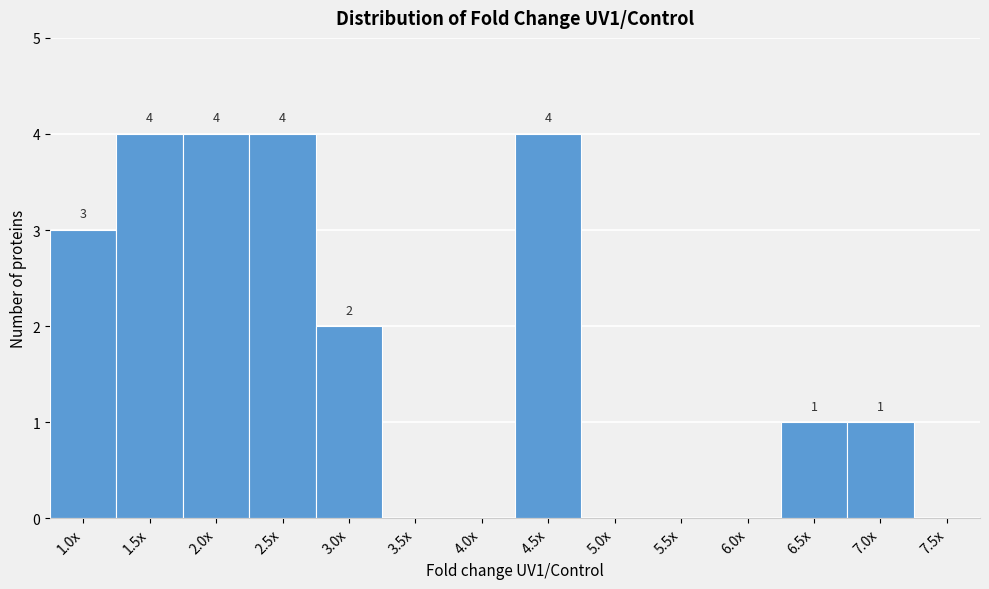

Reading left to right, what are all the values shown in this chart?

1.0x=3	1.5x=4	2.0x=4	2.5x=4	3.0x=2	3.5x=0	4.0x=0	4.5x=4	5.0x=0	5.5x=0	6.0x=0	6.5x=1	7.0x=1	7.5x=0